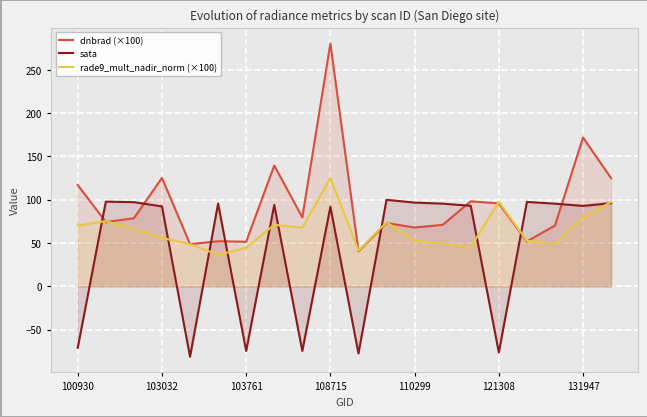

What is the value of the sata point at the 9th from the left?

-74.6